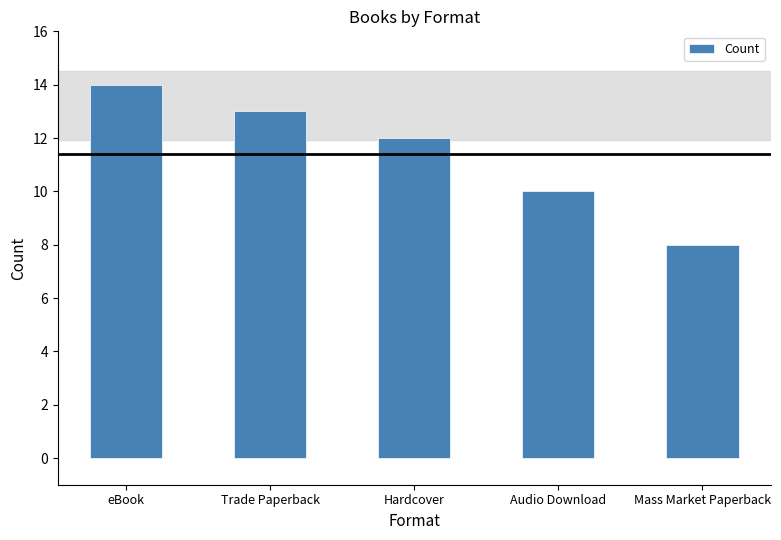

Approximately how many times larger is the value at Audio Download compared to Hardcover?

0.8